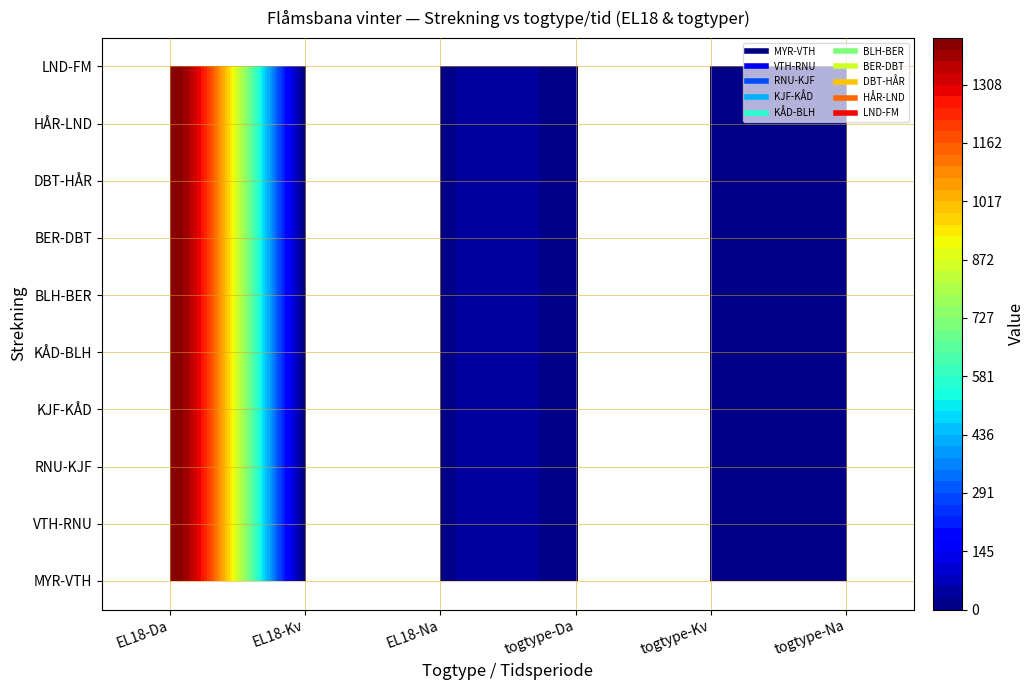

What is the difference between the KJF-KÅD values at 0 and 5?

1424